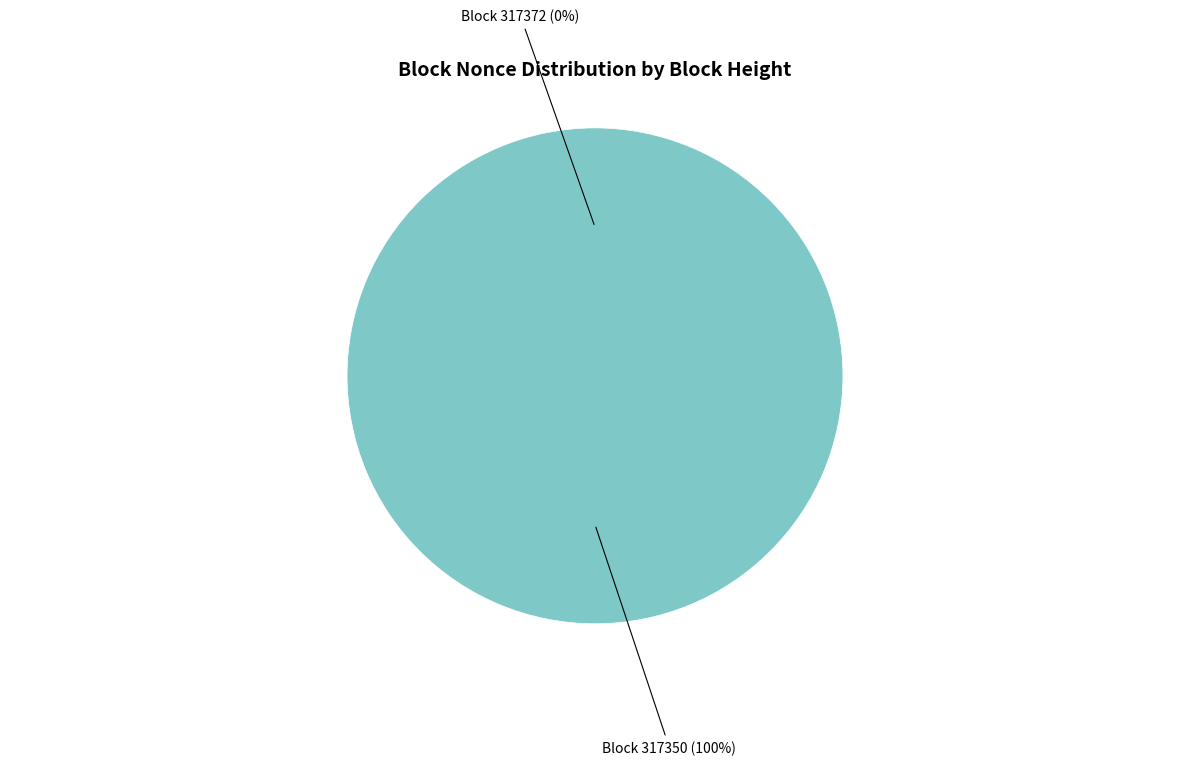

What is the majority slice?

317350